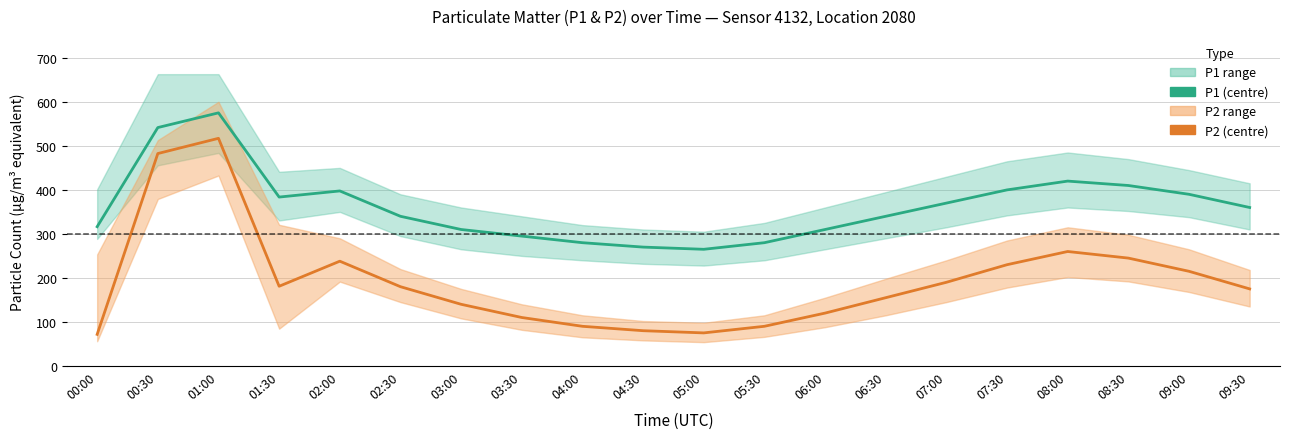

What is the average value of the P2 series?

192.3